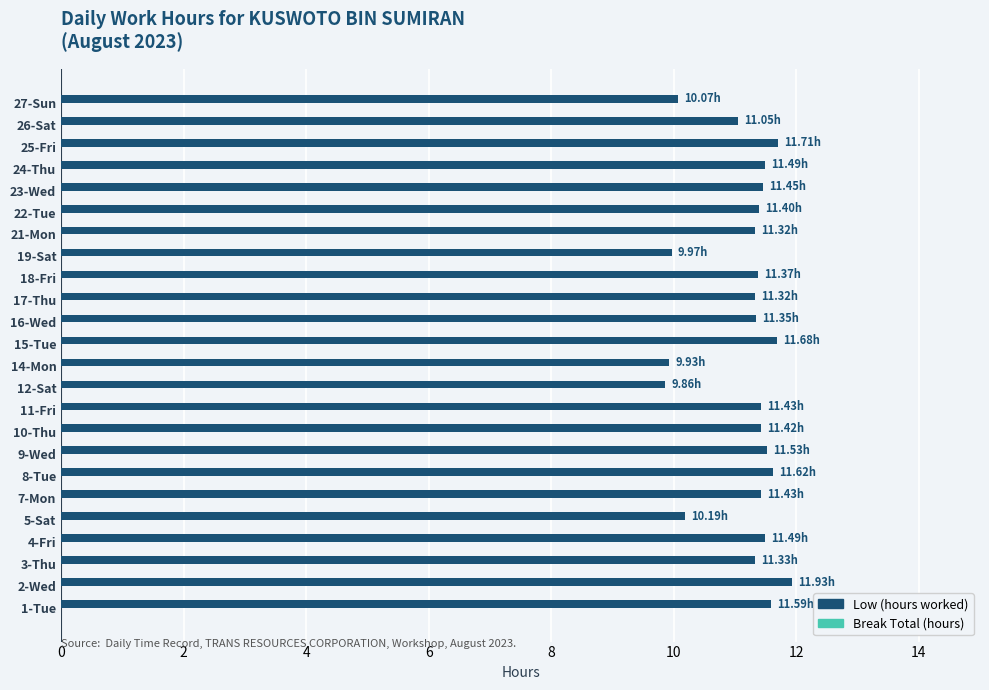

What is the difference between the maximum and second lowest values?

2.0